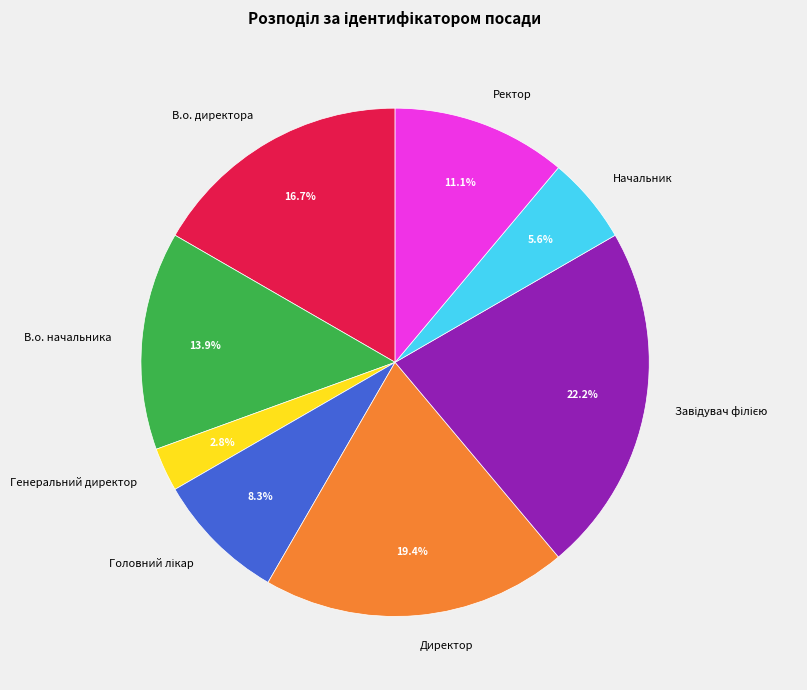

Which slice is the smallest?

Генеральний директор